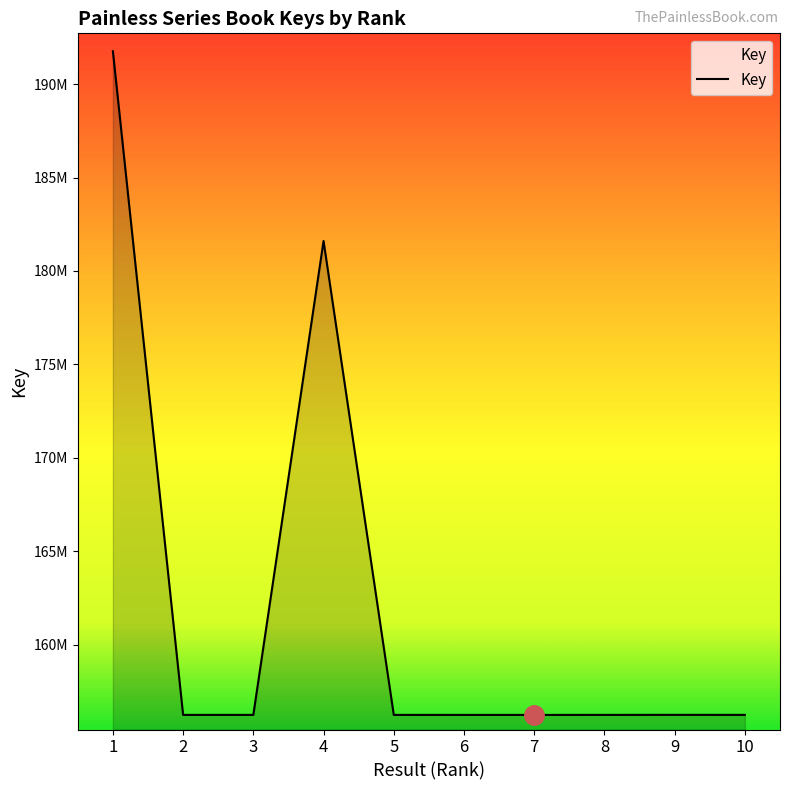

Is this an area chart (filled region under the line)?

Yes